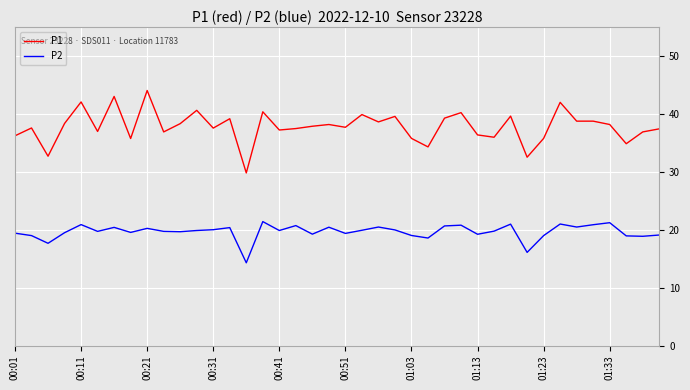

True or false: P2 and P1 intersect in this chart.

False